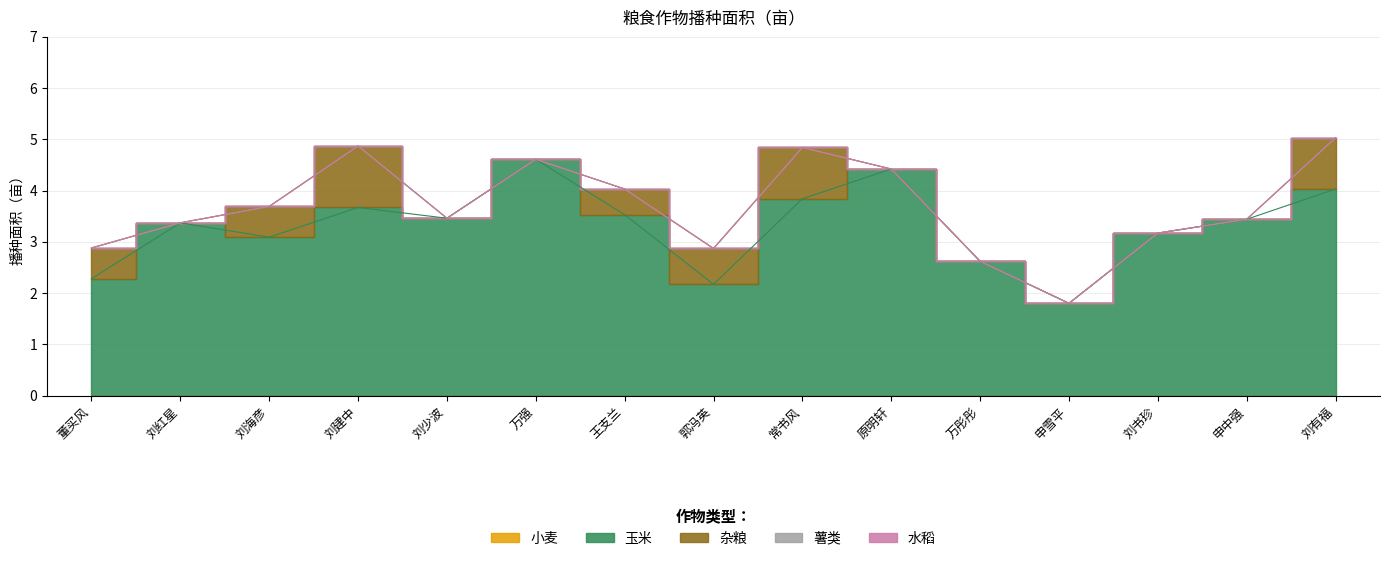

True or false: 玉米 and 薯类 cross at least once.

False